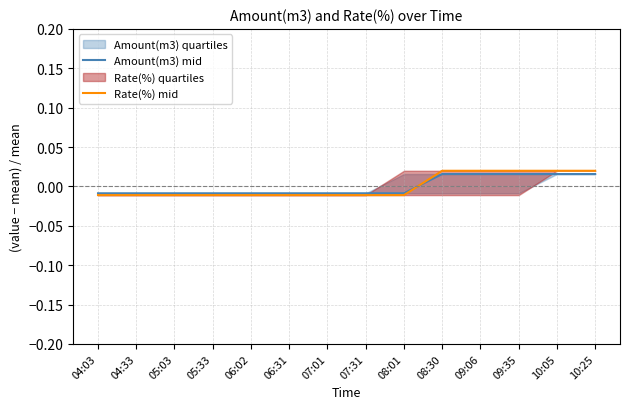

Where is Amount(m3) mid nearest to the value 0?

04:03